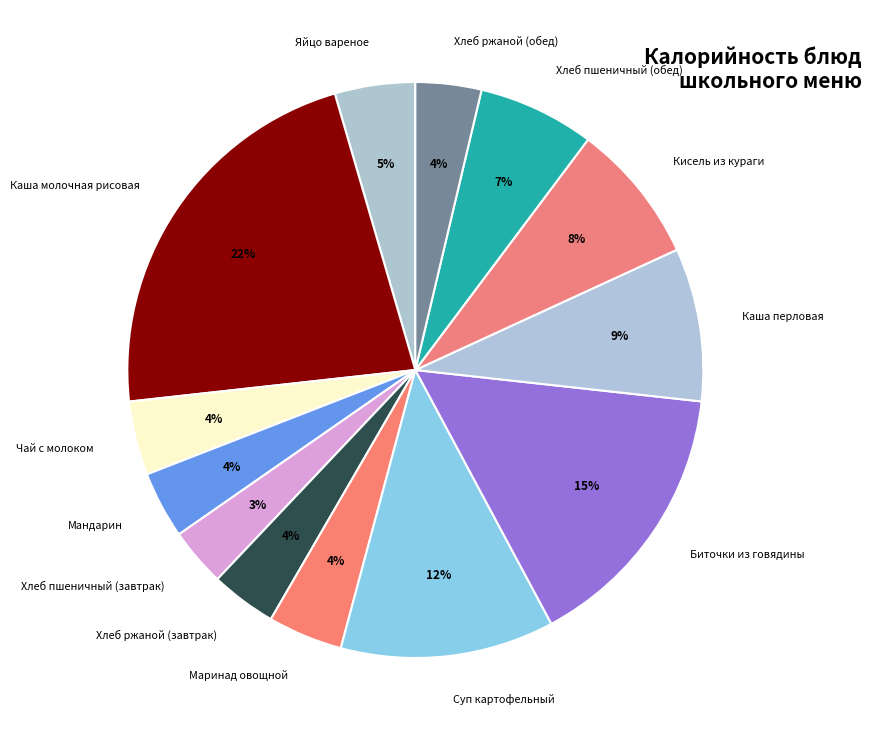

What is the largest slice in the pie chart?

Каша молочная рисовая